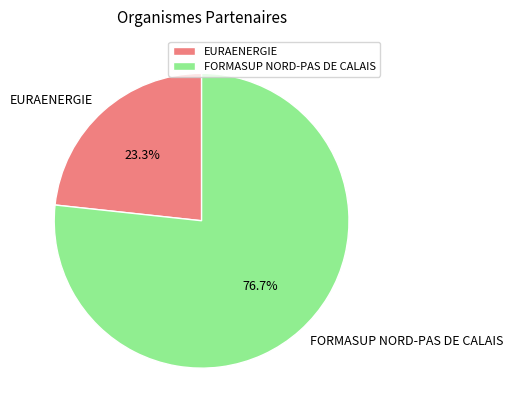

Combined, what portion of the pie is EURAENERGIE and FORMASUP NORD-PAS DE CALAIS?

100.0%